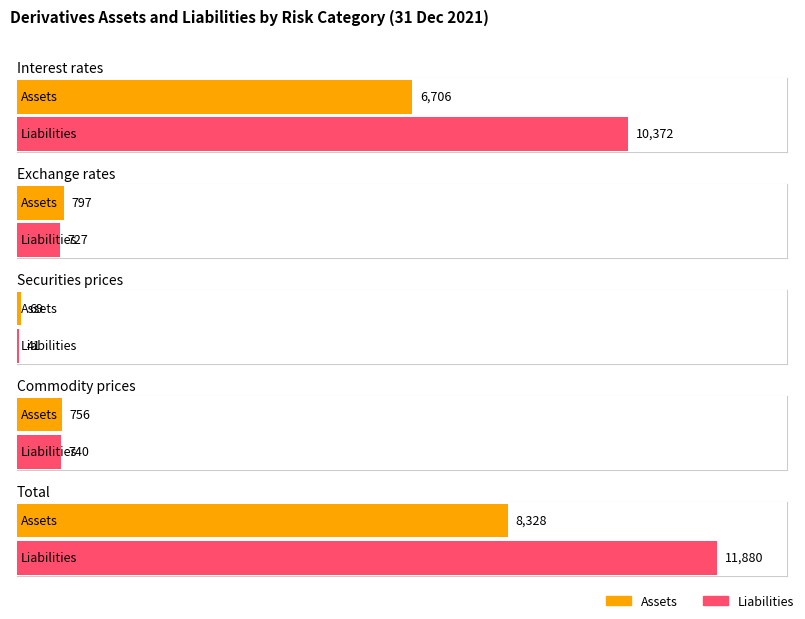

What is the label of the 1st bar from the left?

Interest rates